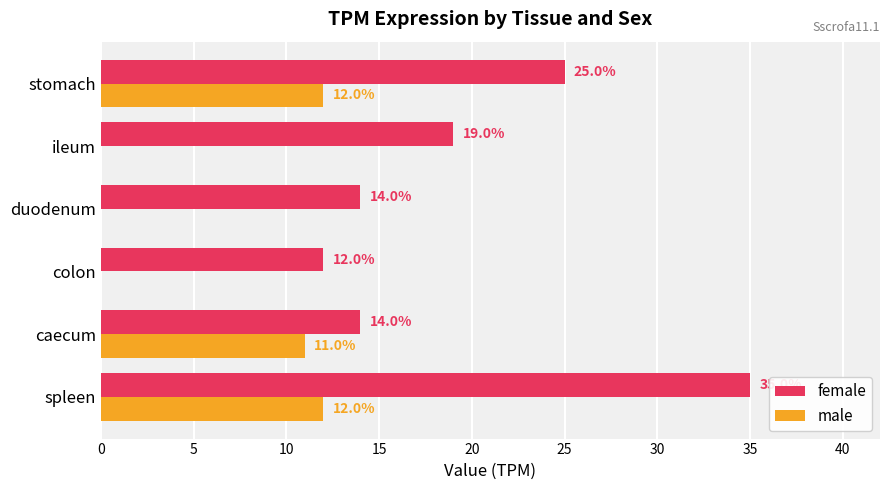

Between colon and stomach, which series saw the biggest shift?

female